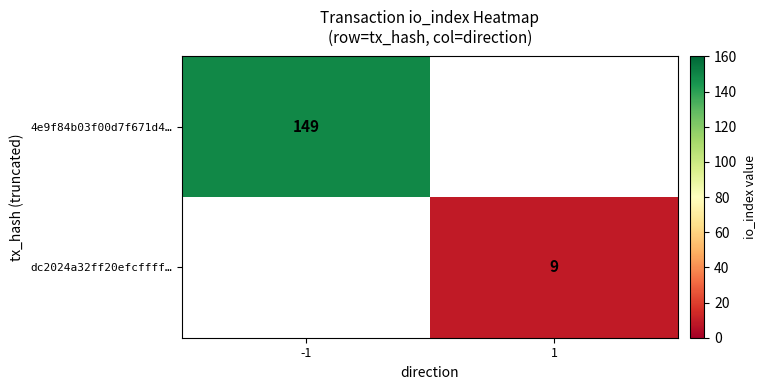

At how many categories does at least one series exceed 114?

1